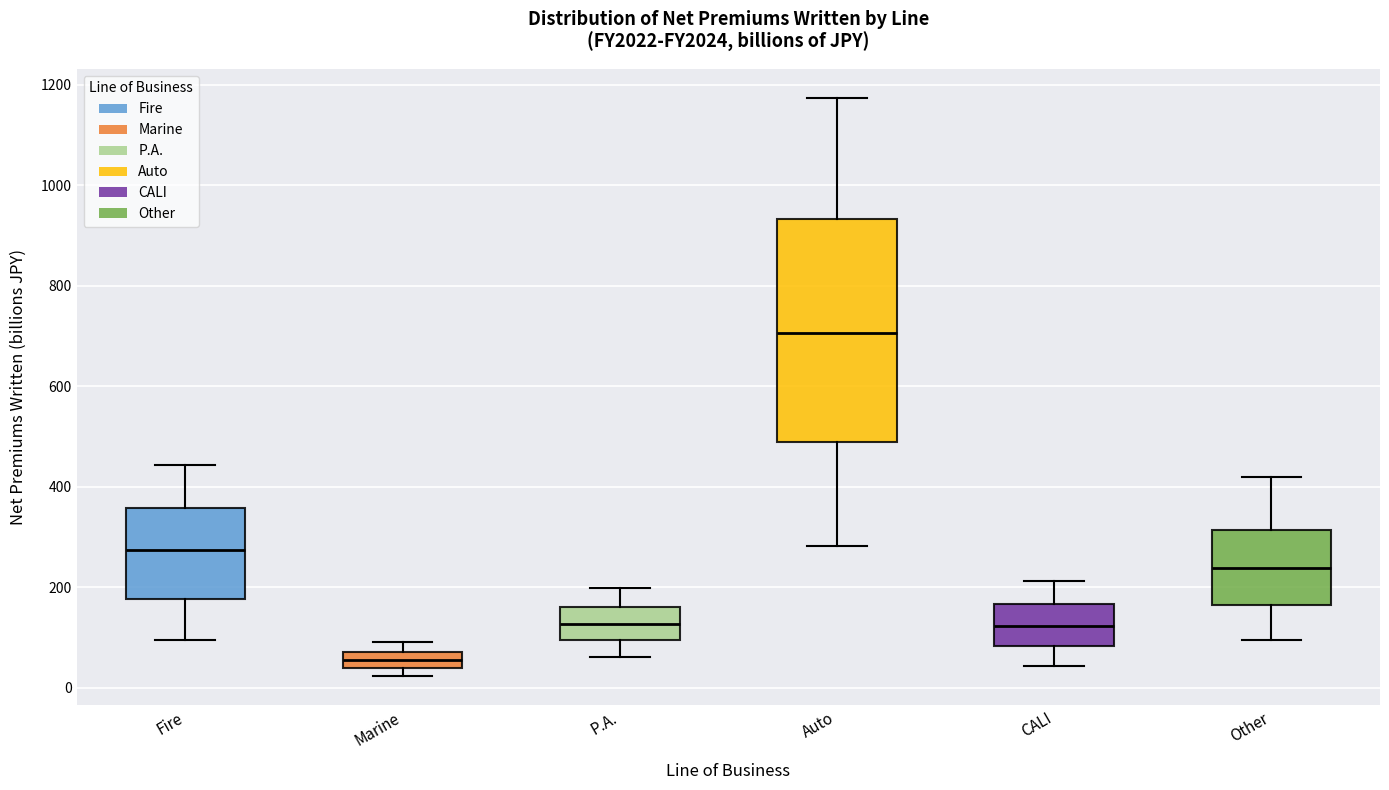

Where is the upper edge of the box for CALI on the y-axis? The values are not printed on the chart, so give them approximately, as read against the axis.

160